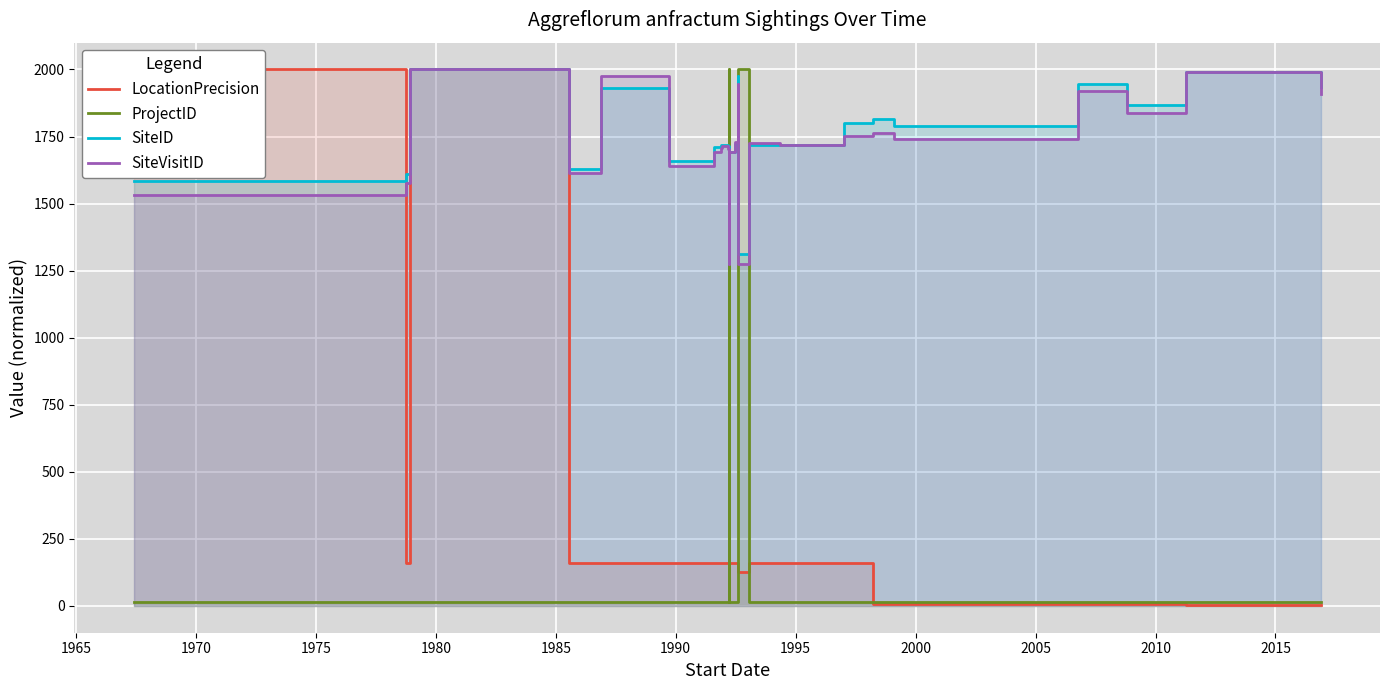

Is the value of ProjectID at 2020 greater than the value of LocationPrecision at 16?

No